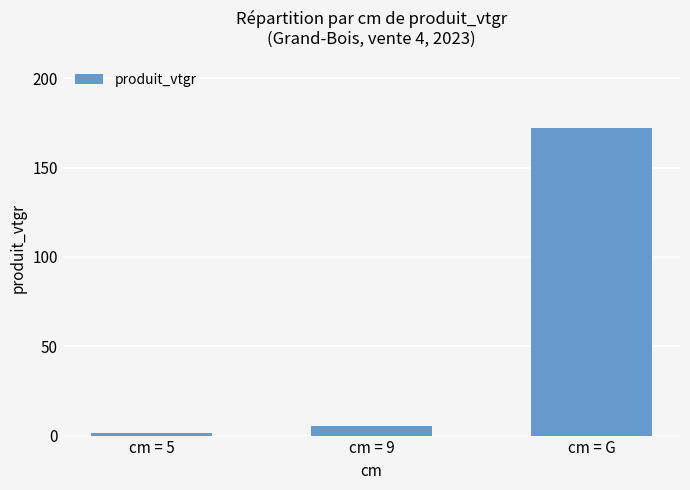

At which label is the value closest to 86?

cm = 9